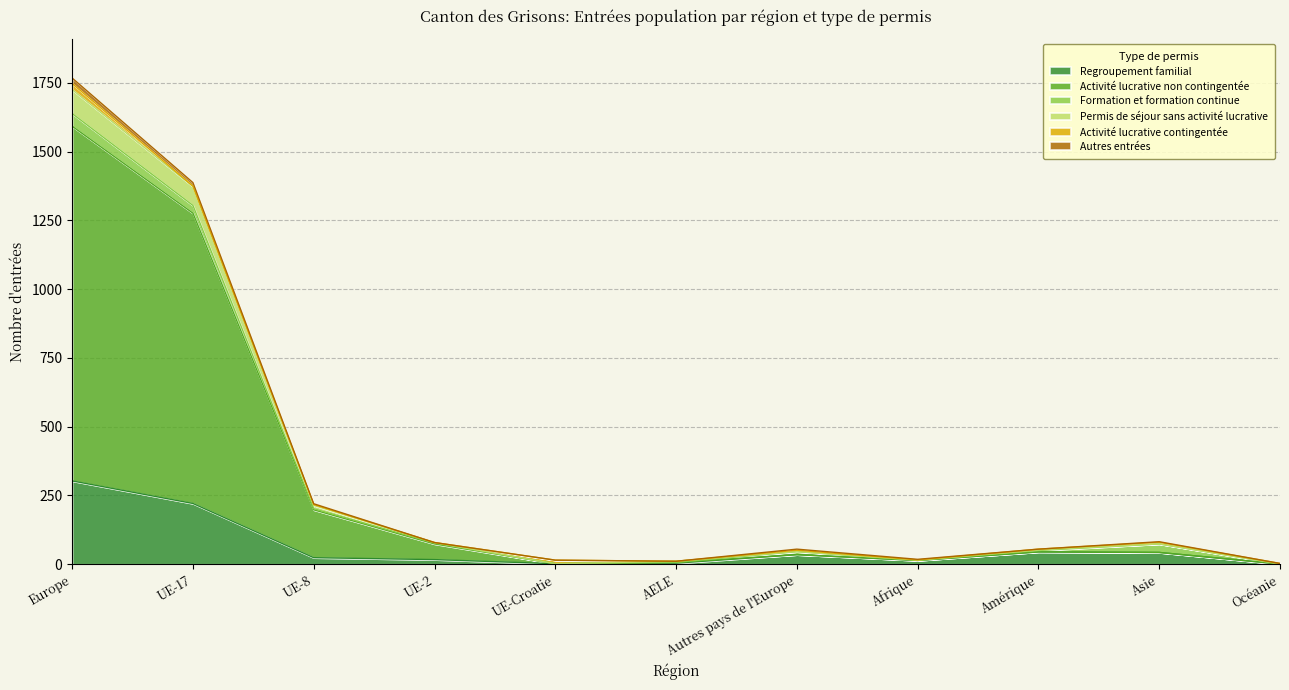

At which category is the sum across all series the highest?

Europe